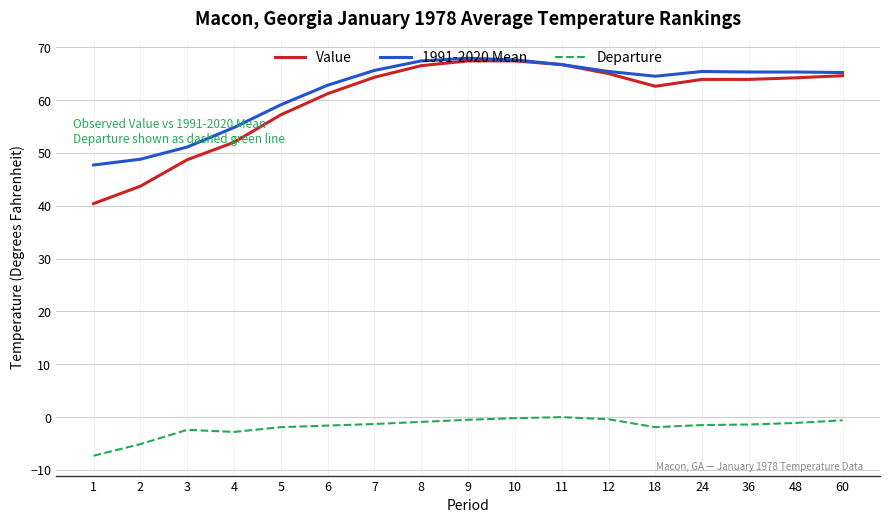

True or false: 1991-2020 Mean and Departure cross at least once.

False